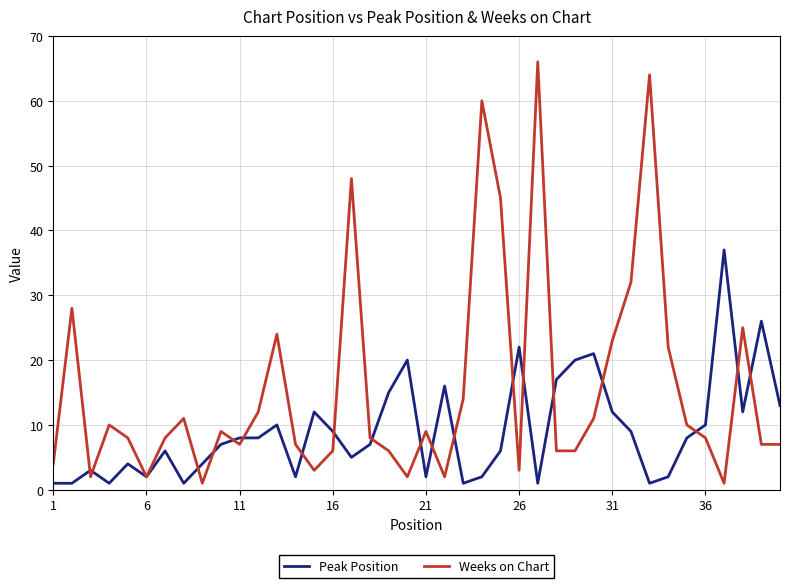

Which series ends up on top after the final intersection of Peak Position and Weeks on Chart?

Peak Position